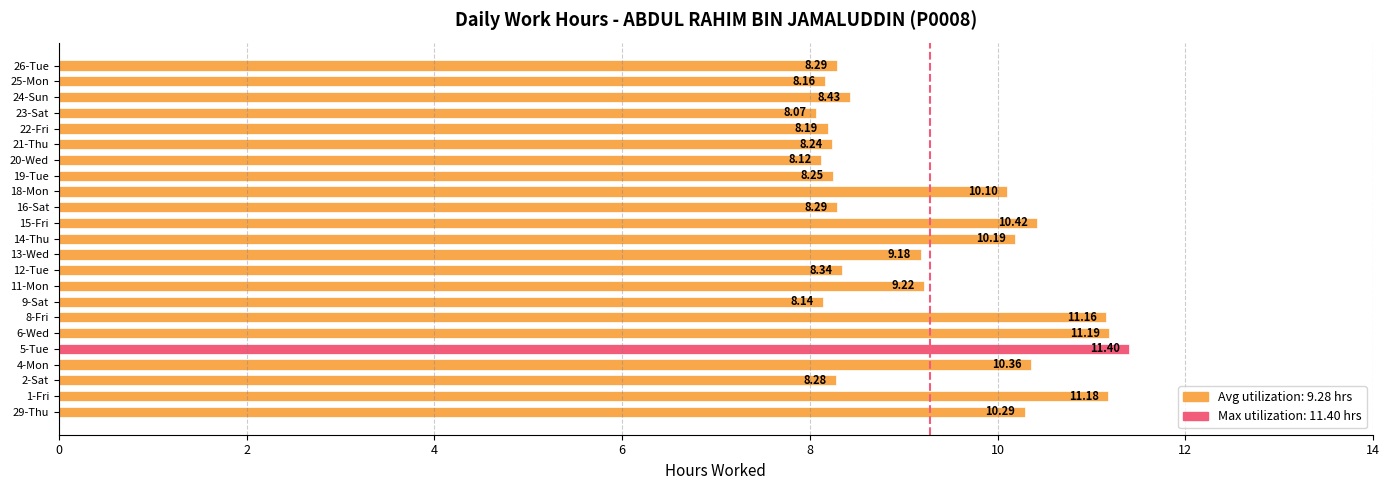

Approximately how many times larger is the value at 2-Sat compared to 12-Tue?

1.0